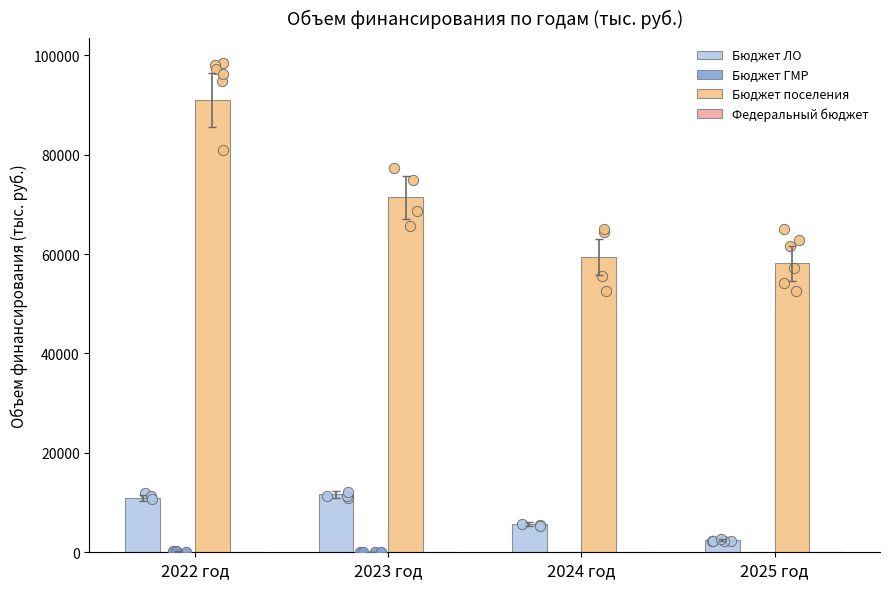

What are all the series names shown in the legend?

Бюджет ЛО, Бюджет ГМР, Бюджет поселения, Федеральный бюджет